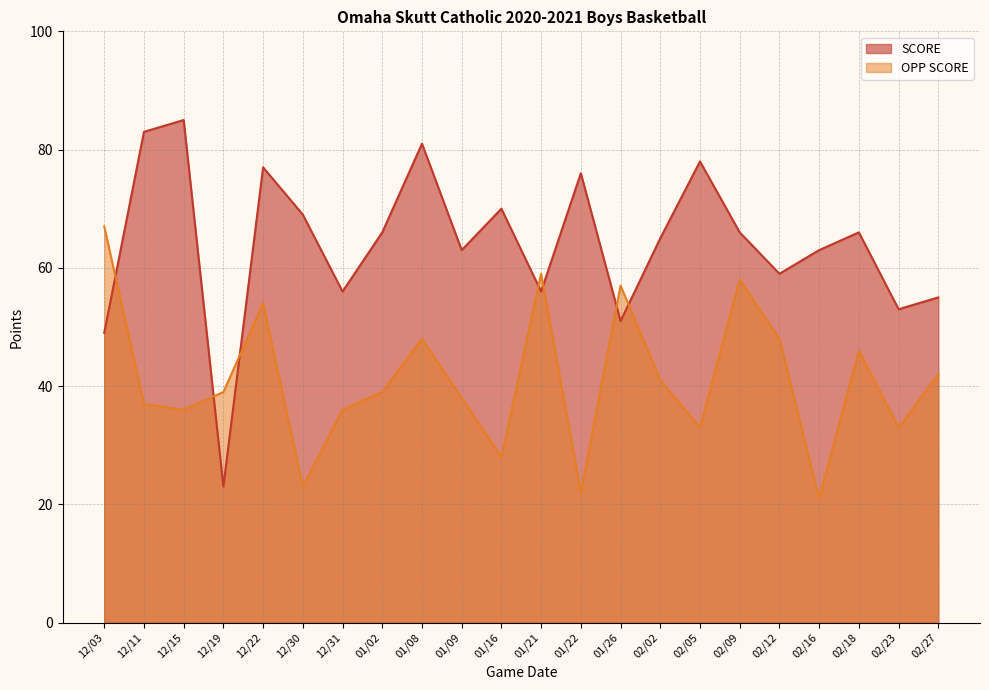

Which category has the lowest value in the OPP SCORE series?

02/16